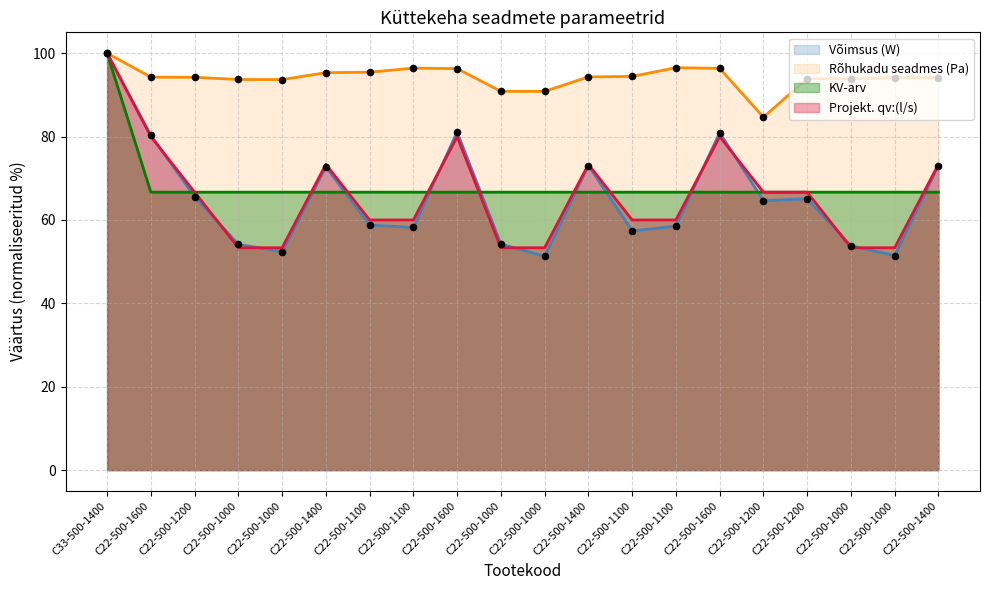

Which series has the widest spread of Y values?

Võimsus (W)